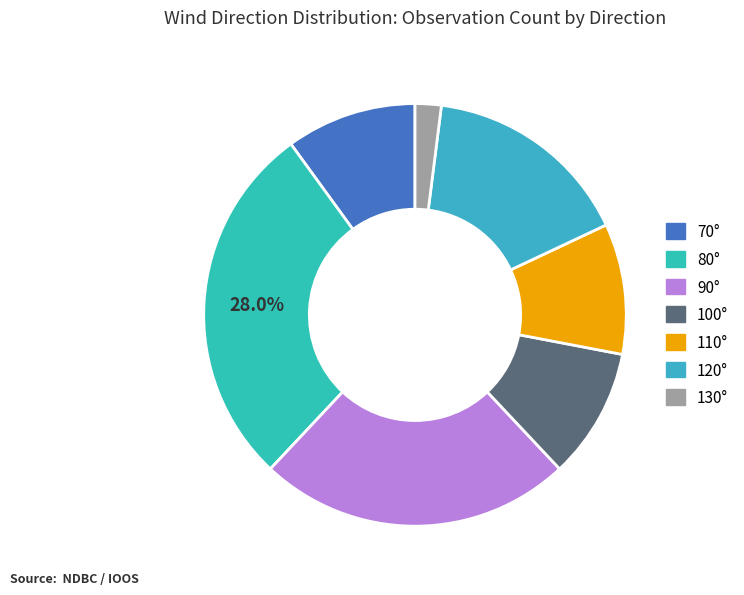

To the nearest percent, what is the difference between the largest and smallest slice percentages?

26%